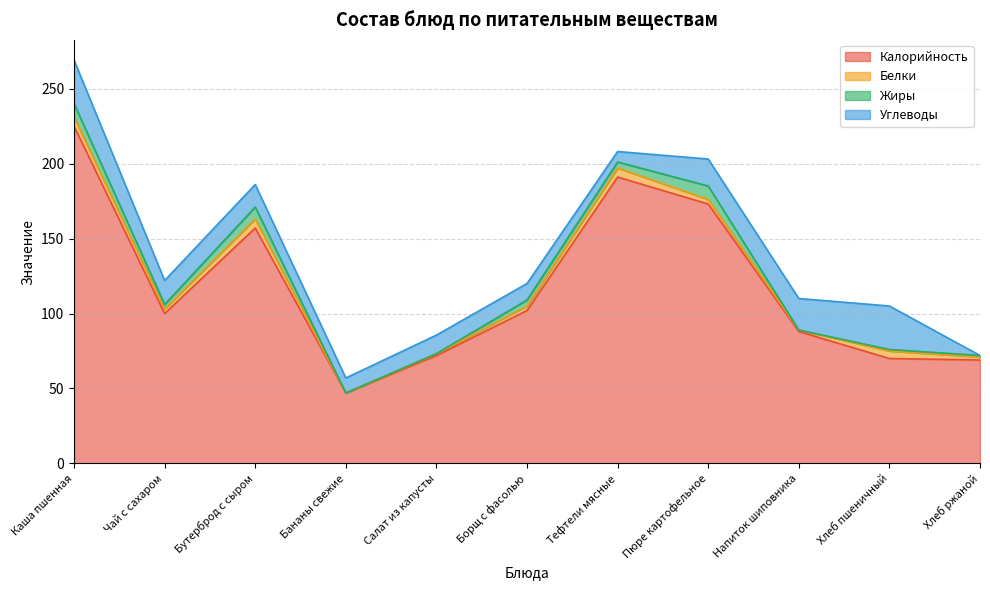

At which label does Калорийность reach its minimum?

Бананы свежие